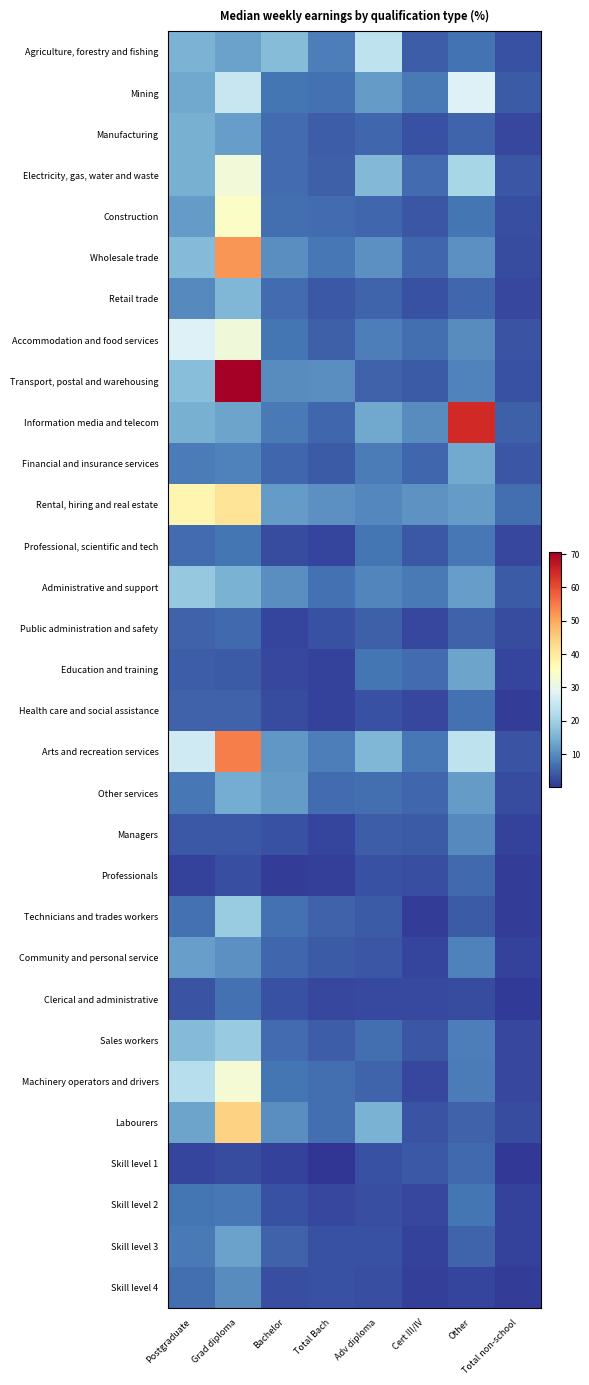

What is the spread (max minus min) of values at Other?

62.9